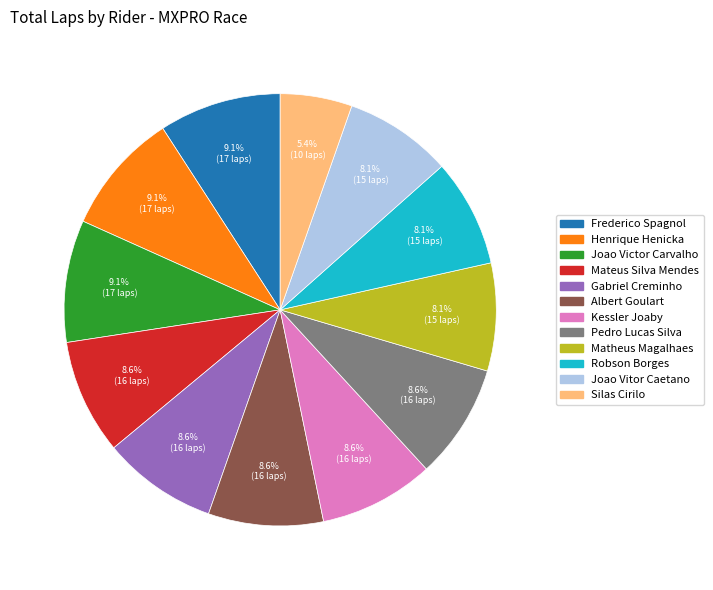

What percentage is NOT represented by Robson Borges?

91.9%